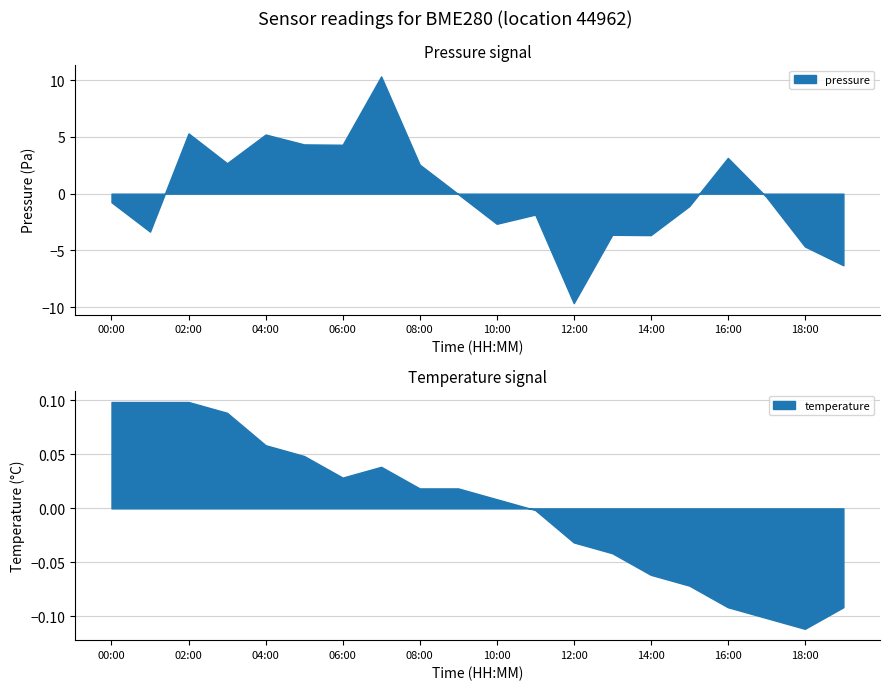

The temperature series shows 4.9 at 18:00. True or false?

False